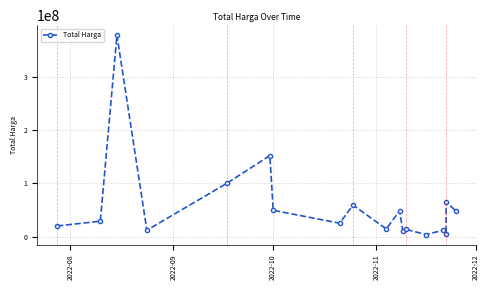

How many distinct data groups are displayed?

1